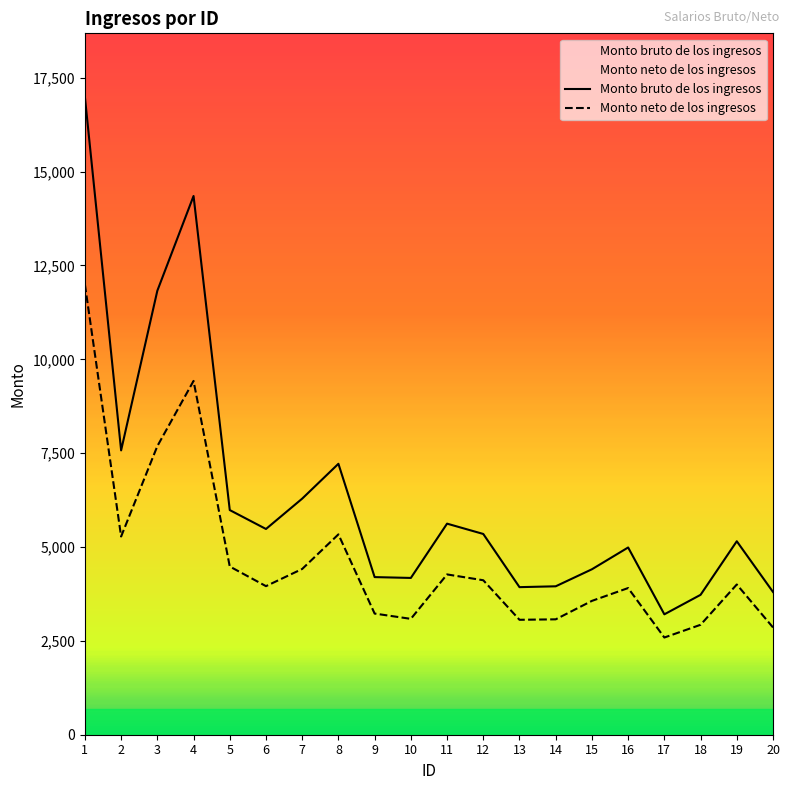

In Monto bruto de los ingresos, how many points are lower than both neighbors (excluding endpoints)?

5